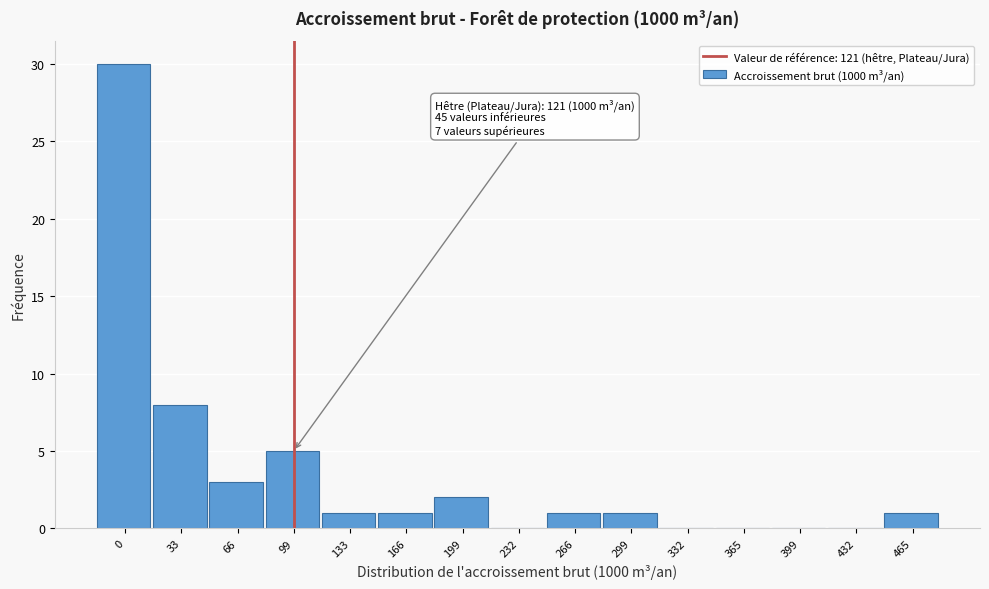

Reading left to right, what are all the values shown in this chart?

0=30	33=8	66=3	99=5	133=1	166=1	199=2	232=0	266=1	299=1	332=0	365=0	399=0	432=0	465=1